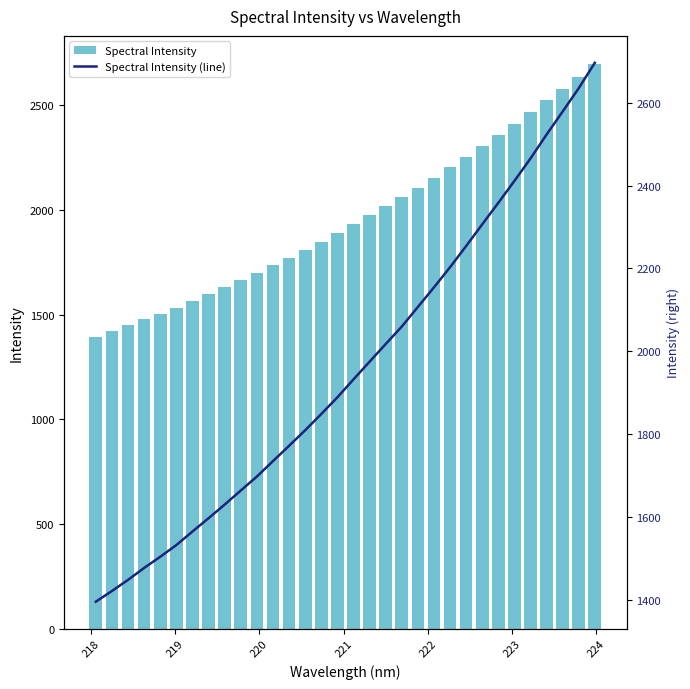

What is the difference between the maximum and minimum values in the Spectral Intensity series?

1300.9